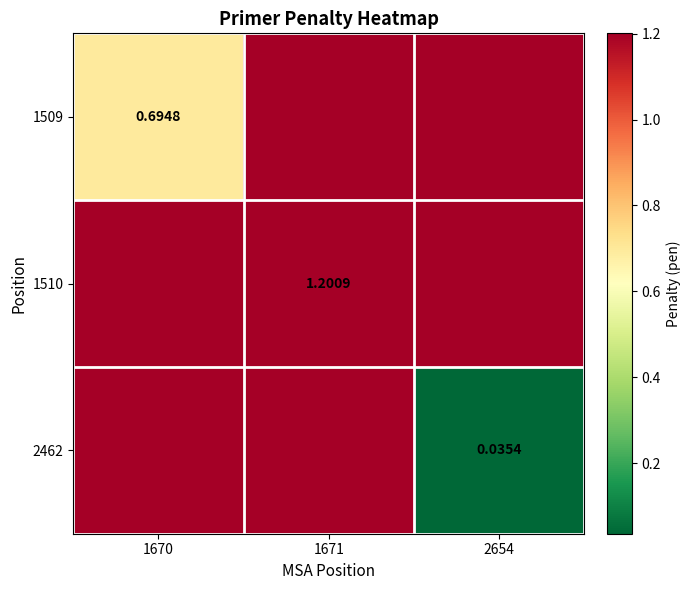

What is the total value across all series at 2654?

2.4